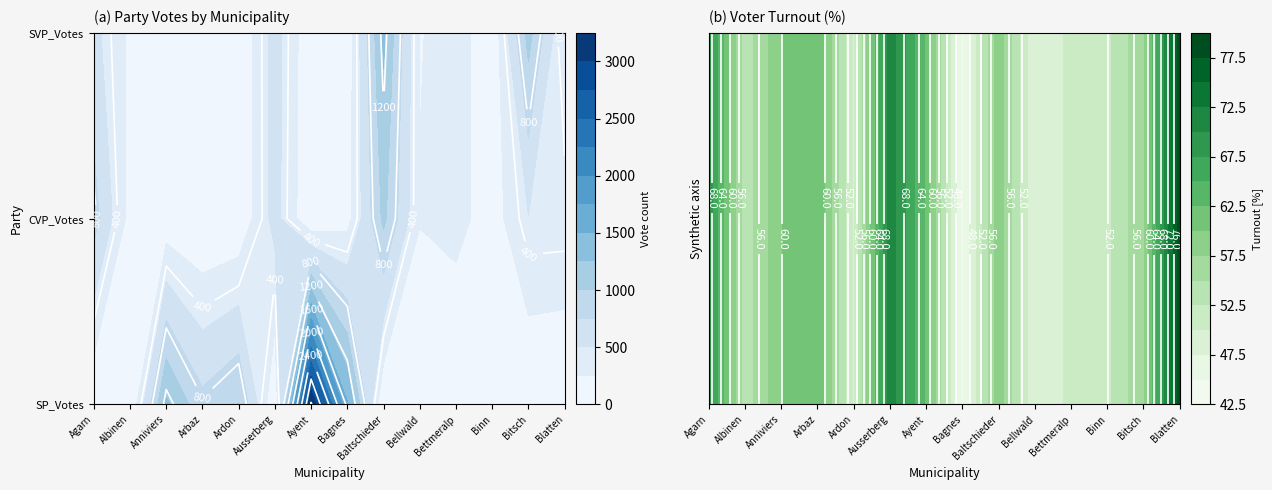

Which series has the largest range (max minus min)?

SP_Votes